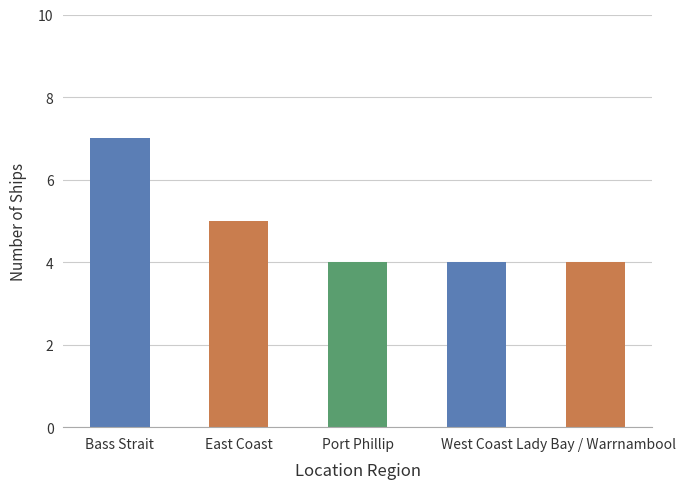

Between West Coast and East Coast, which is larger?

East Coast